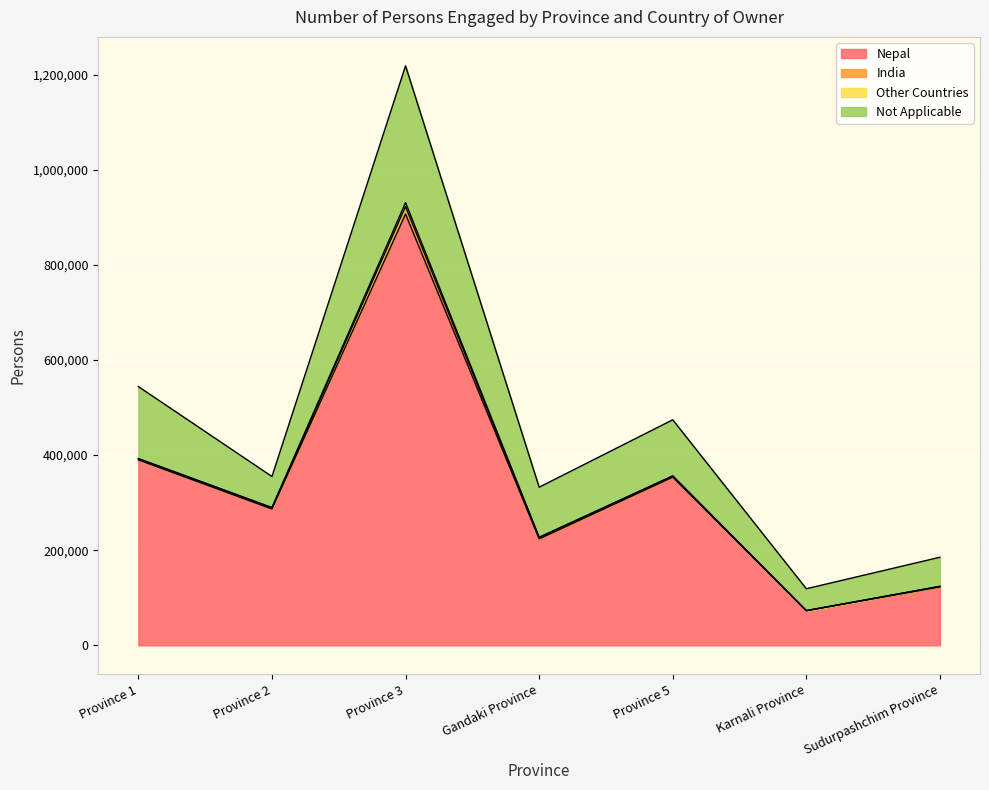

At which label does Nepal reach its minimum?

Karnali Province